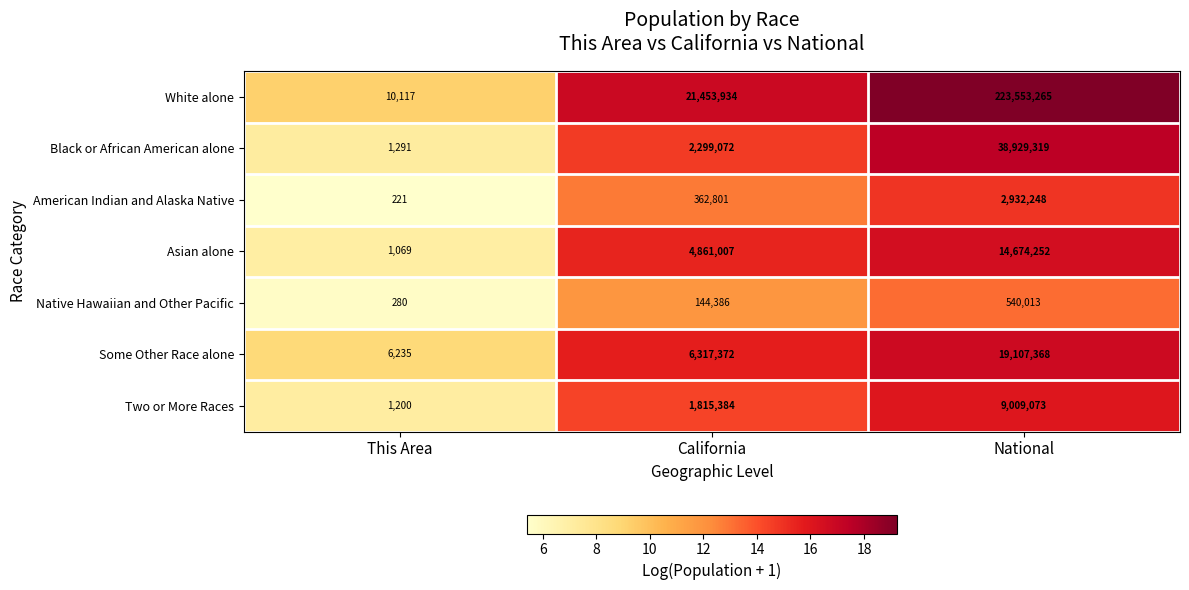

Is it true that Asian alone equals 4861007 at California?

True